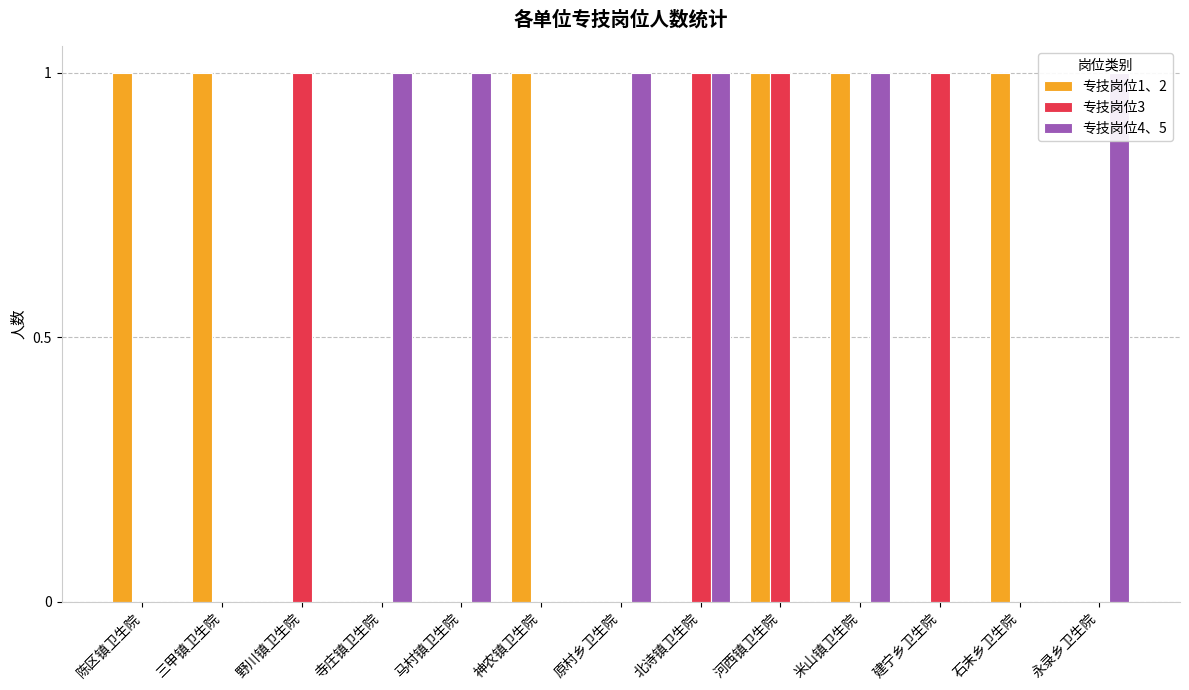

What is the difference between the 专技岗位1、2 values at 三甲镇卫生院 and 寺庄镇卫生院?

1